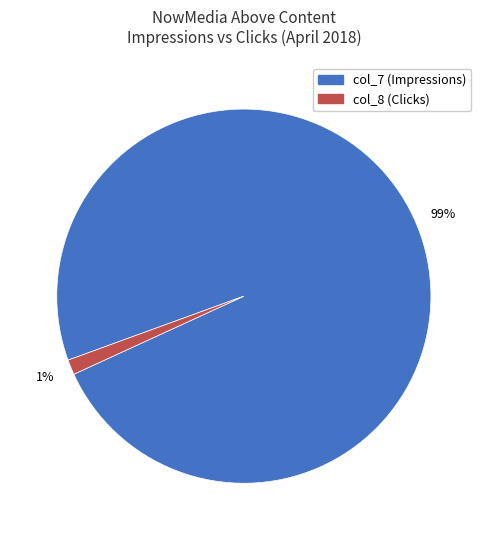

Does any single category account for the majority?

Yes